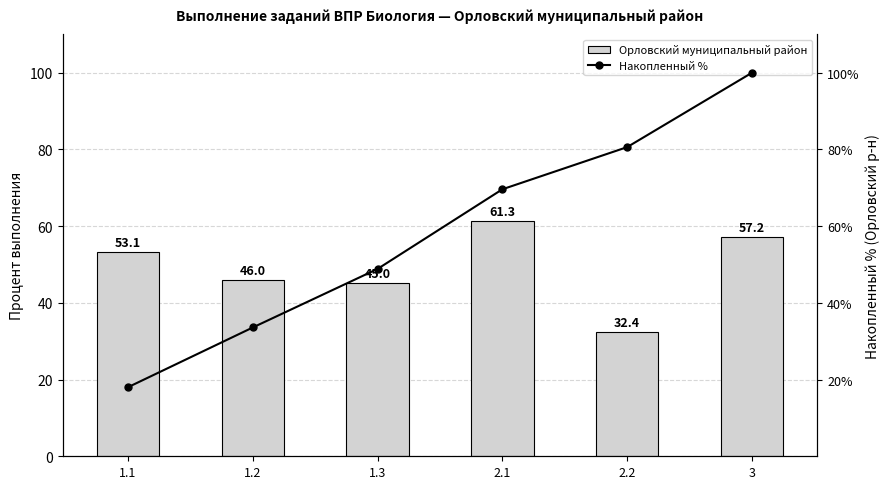

Are the bars grouped side by side (vs. stacked)?

Yes